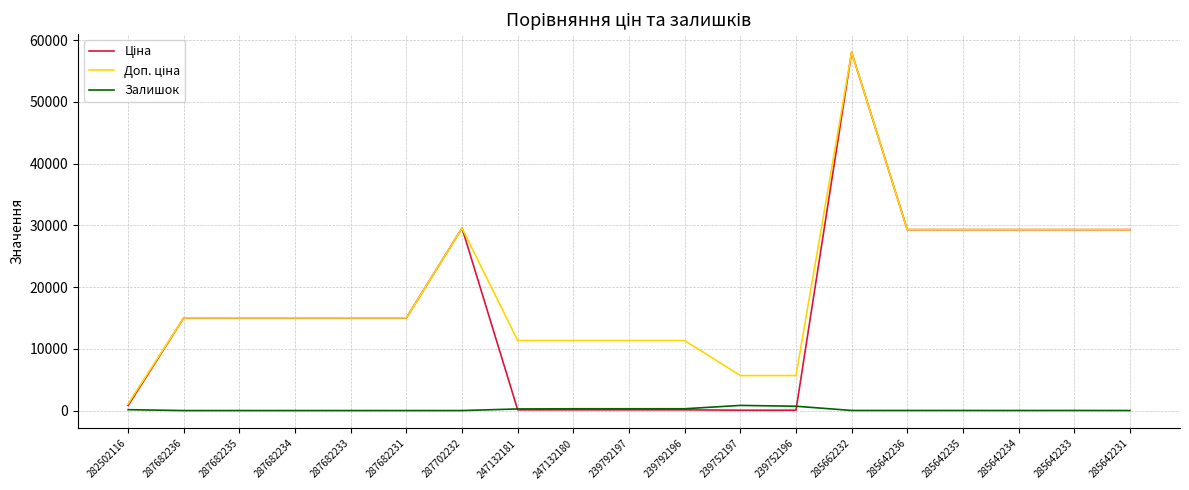

What is the greatest value displayed?

58037.0